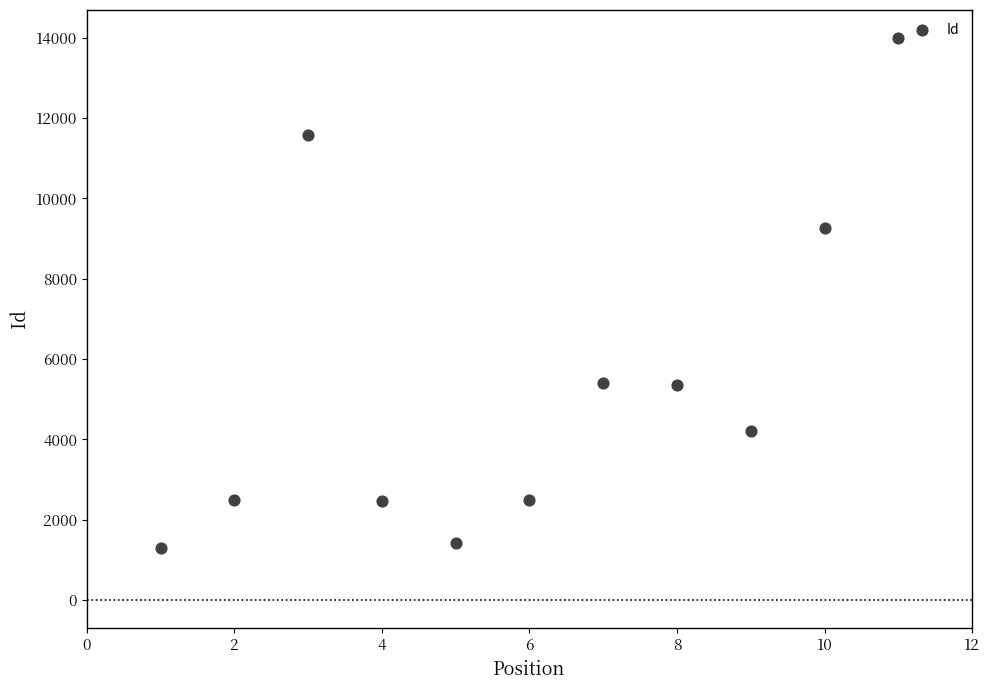

What Y value in the scatter plot is closest to 7645?

9260